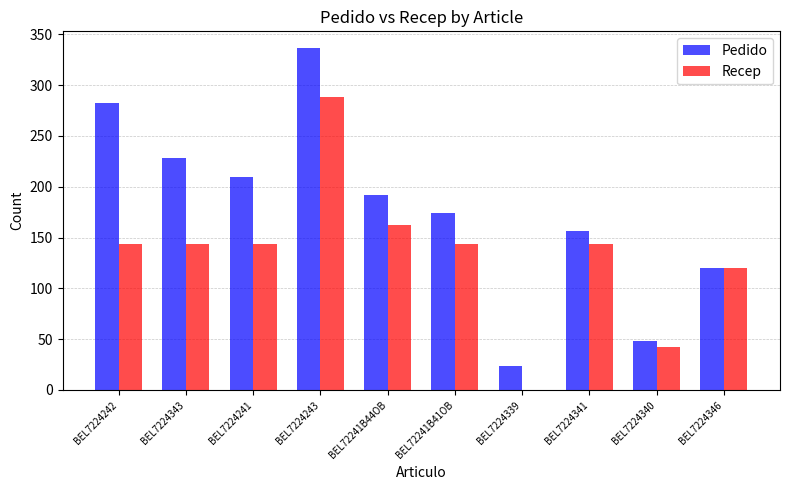

How many data points does each series have?

10